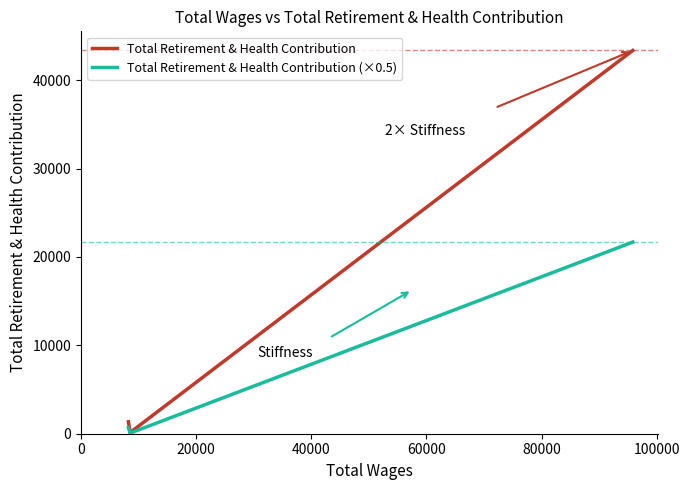

Which series has the largest total across all categories?

Total Retirement & Health Contribution